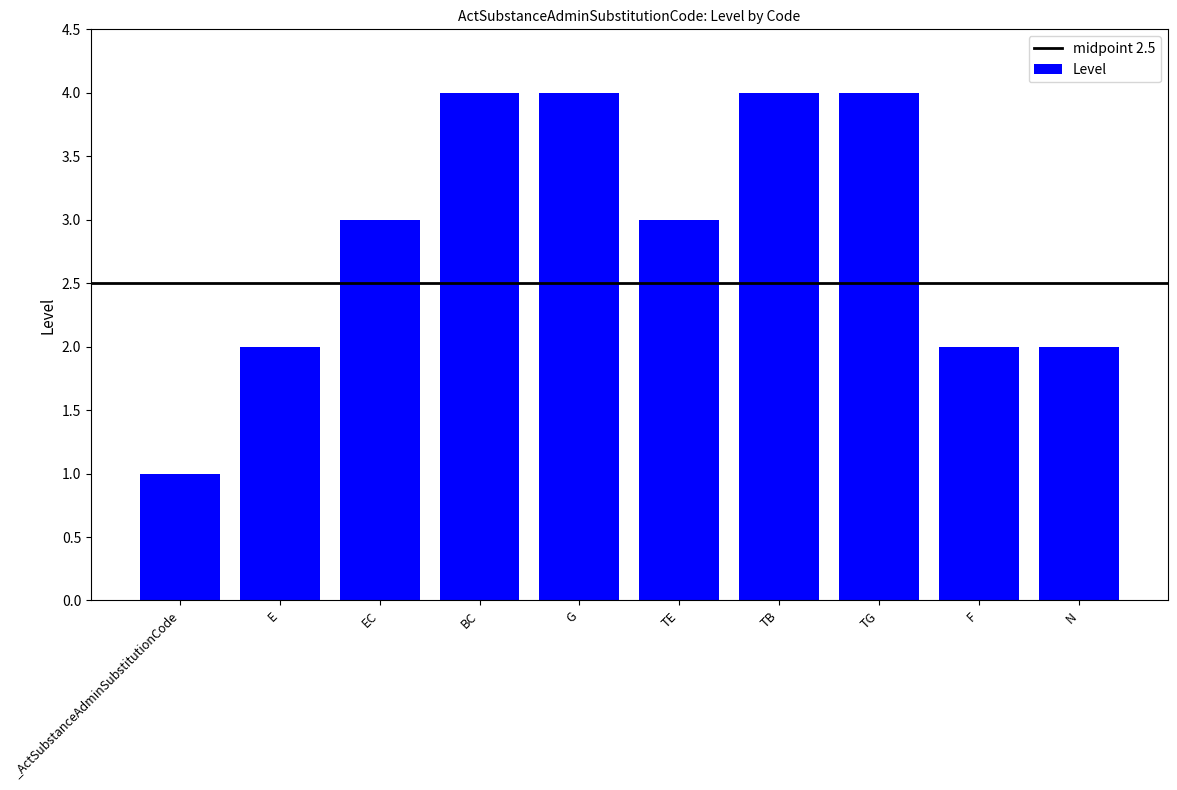

What is the change in value from _ActSubstanceAdminSubstitutionCode to G?

+3